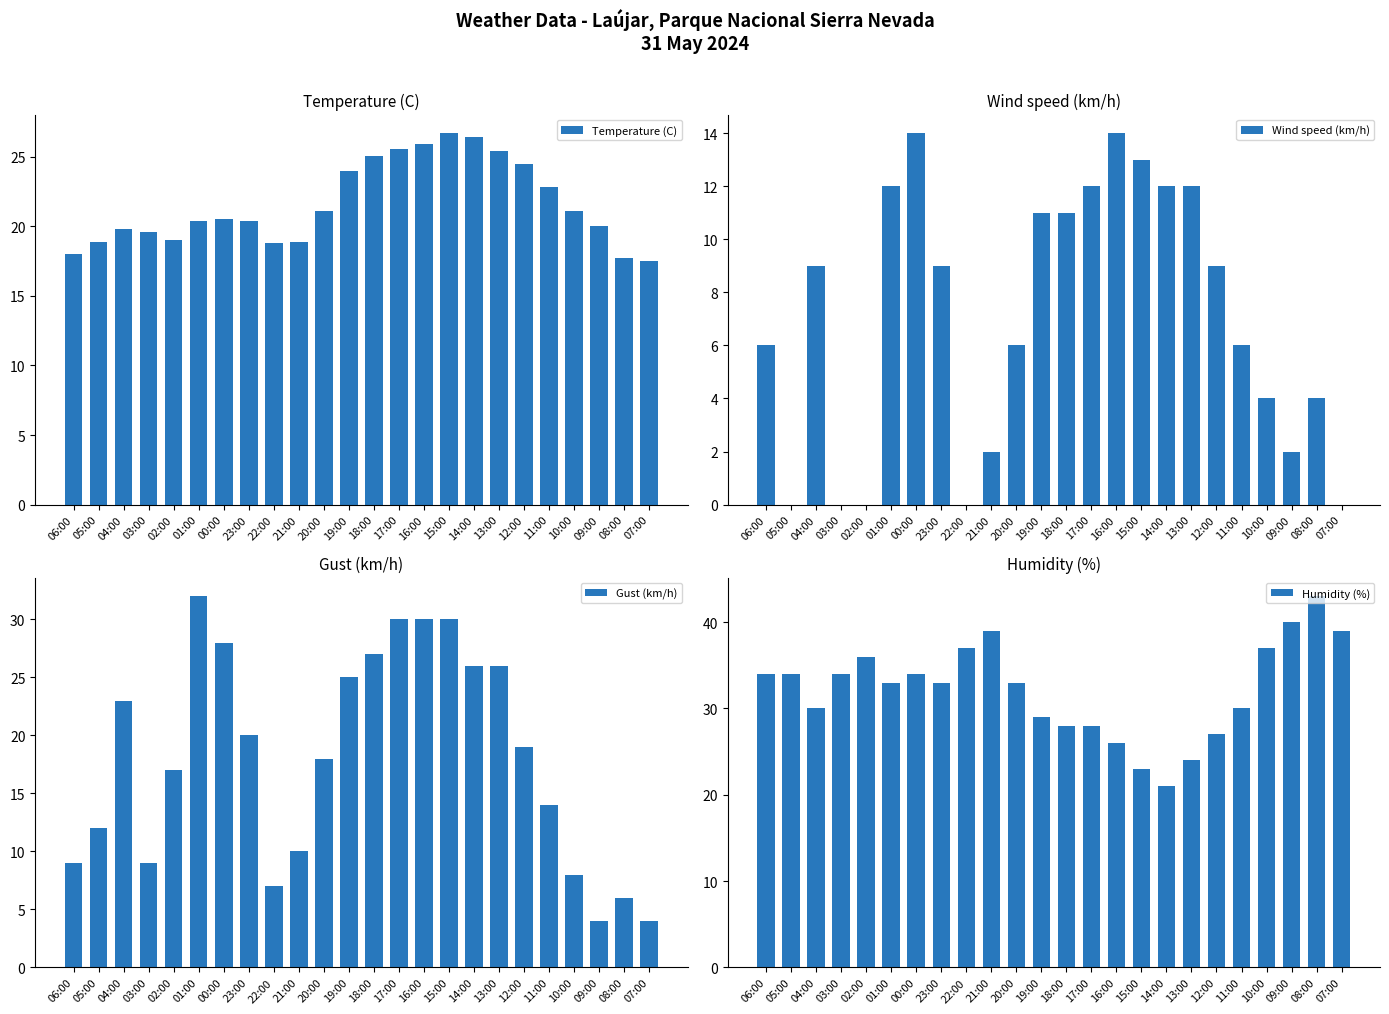

At which label does Gust (km/h) reach its peak?

01:00